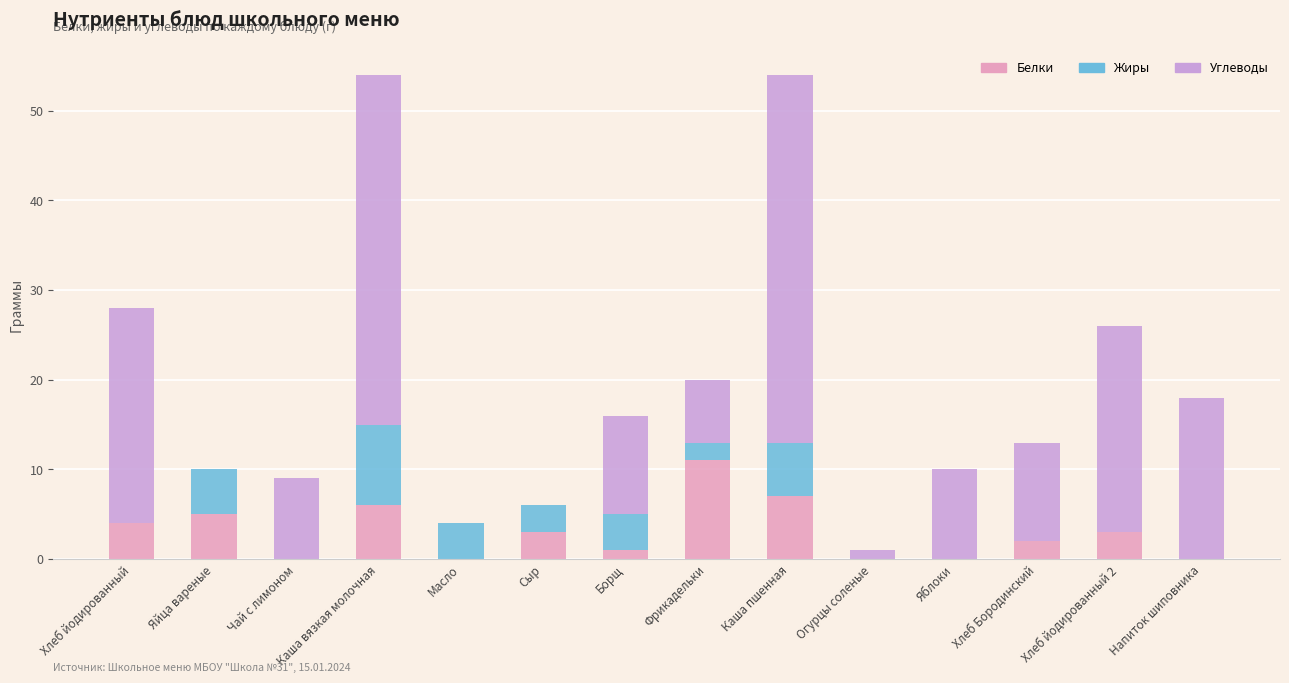

Where does the Белки series first go above 3?

Хлеб йодированный